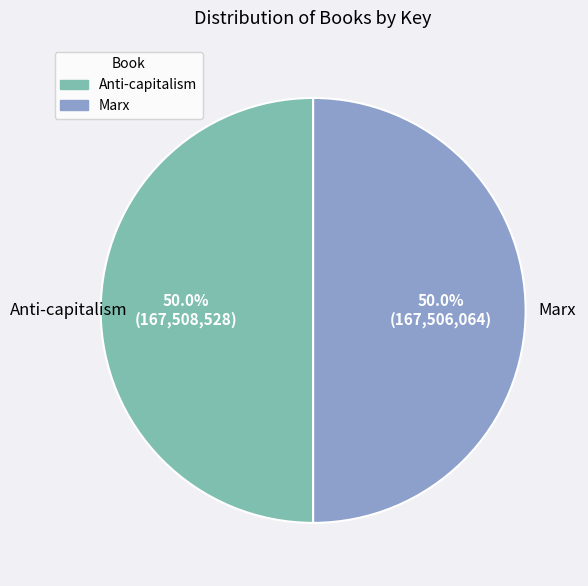

What is the ratio of the value at Marx to the value at Anti-capitalism?

1.0